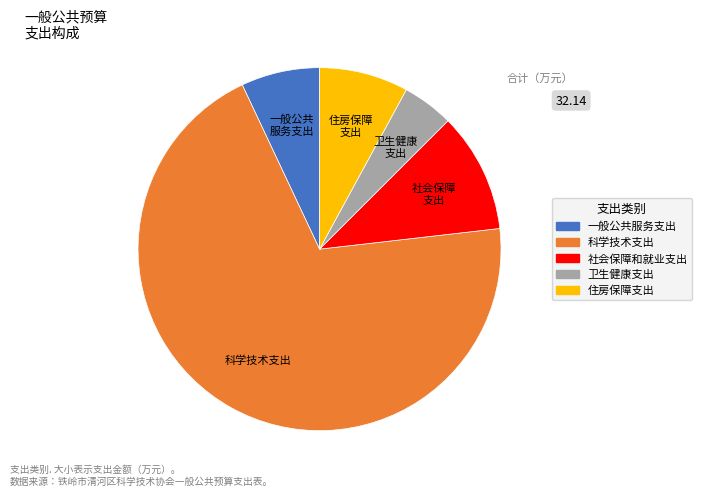

Which slice represents more than half of the pie?

科学技术支出